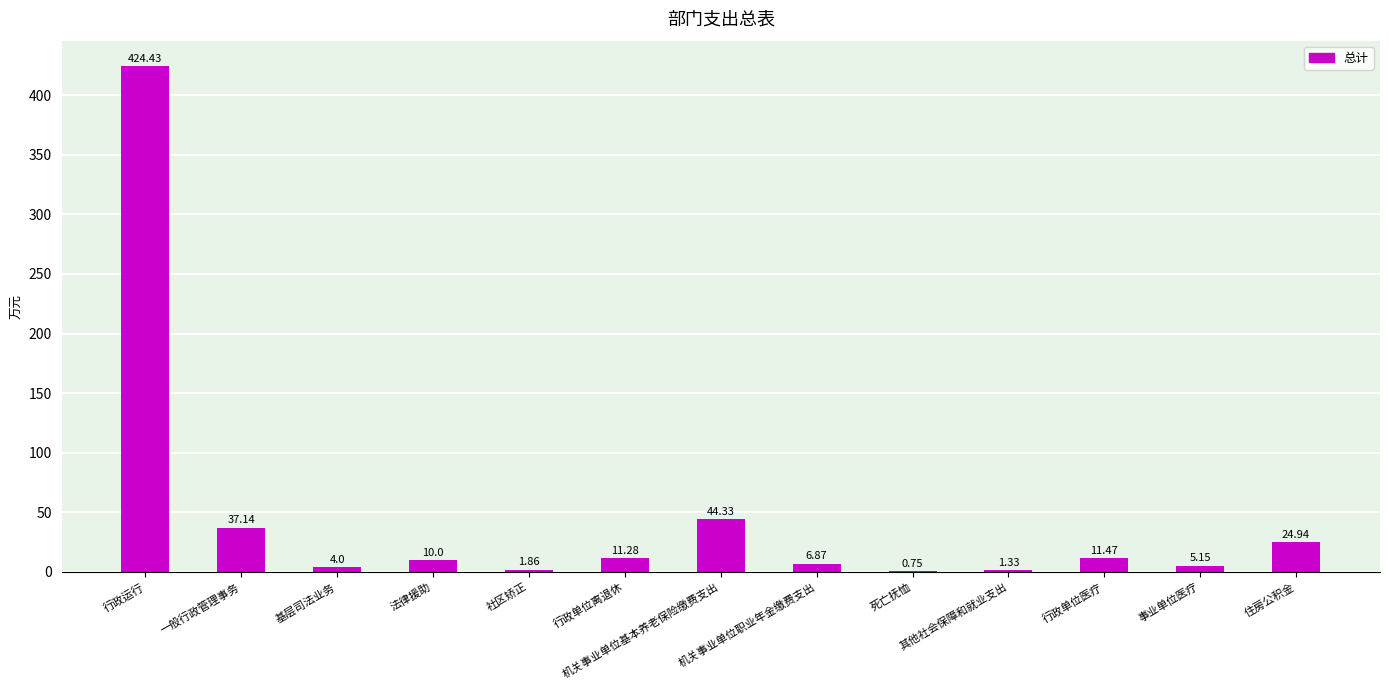

What position from the left is 行政单位离退休?

6